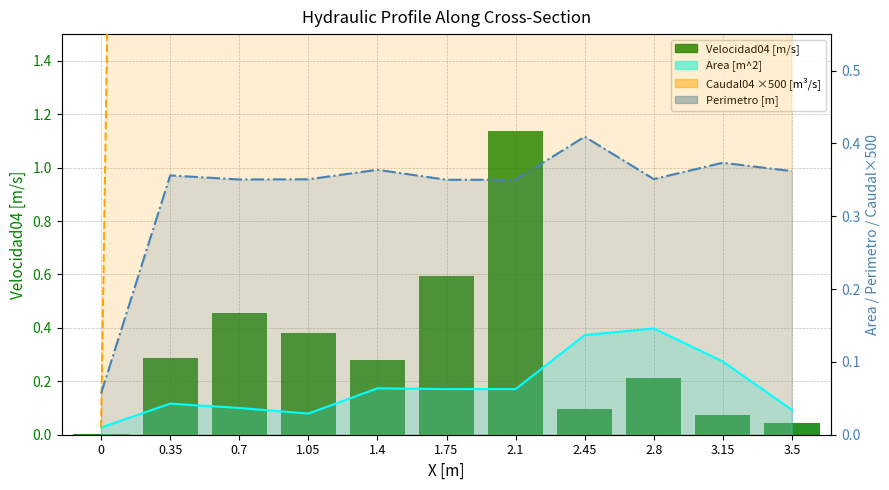

What position from the right is 0.35?

10